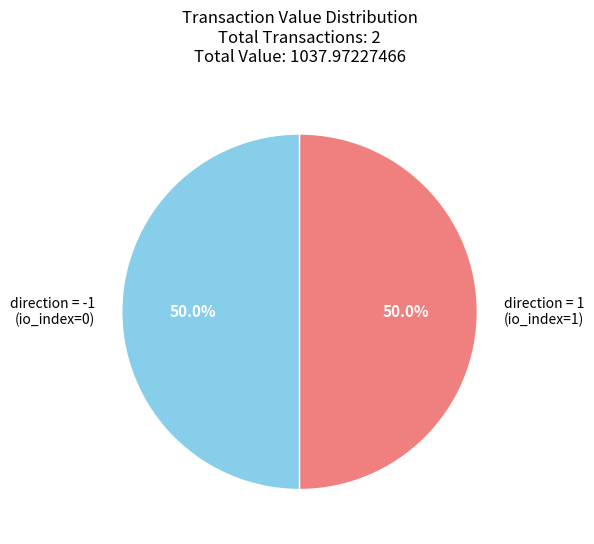

Approximately how many times larger is the value at direction = 1 (io_index=1) compared to direction = -1 (io_index=0)?

1.0